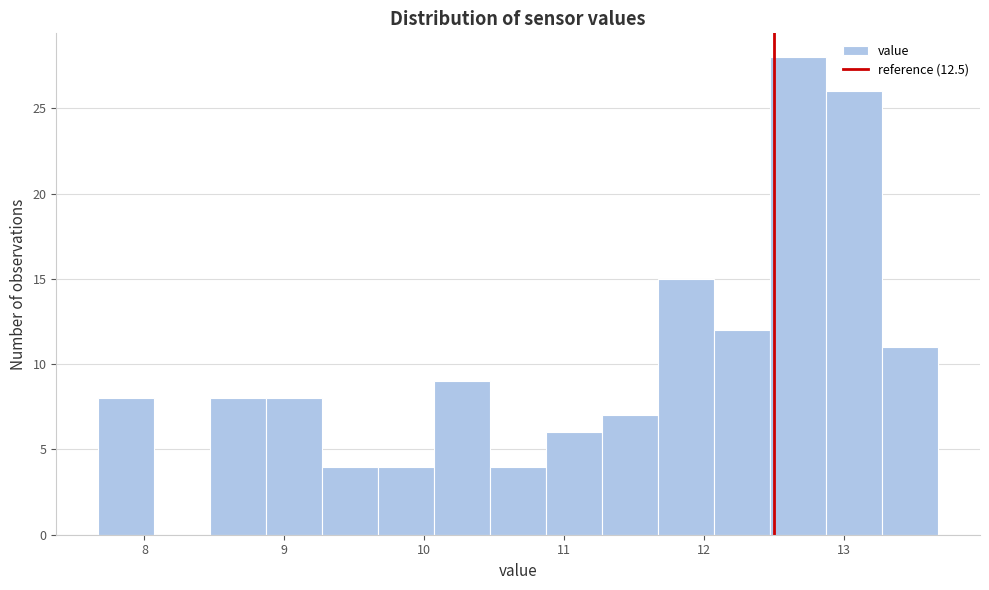

Reading left to right, list every bar in this chart as the range it spans on the x-axis followed by its height. Neither the bar edges nor the heights are printed on the chart, so give them approximately, as read against the axes.

7.67 to 8.07: 8
8.07 to 8.47: 0
8.47 to 8.87: 8
8.87 to 9.27: 8
9.27 to 9.67: 4
9.67 to 10.07: 4
10.07 to 10.47: 9
10.47 to 10.87: 4
10.87 to 11.27: 6
11.27 to 11.67: 7
11.67 to 12.07: 15
12.07 to 12.47: 12
12.47 to 12.87: 28
12.87 to 13.27: 26
13.27 to 13.67: 11